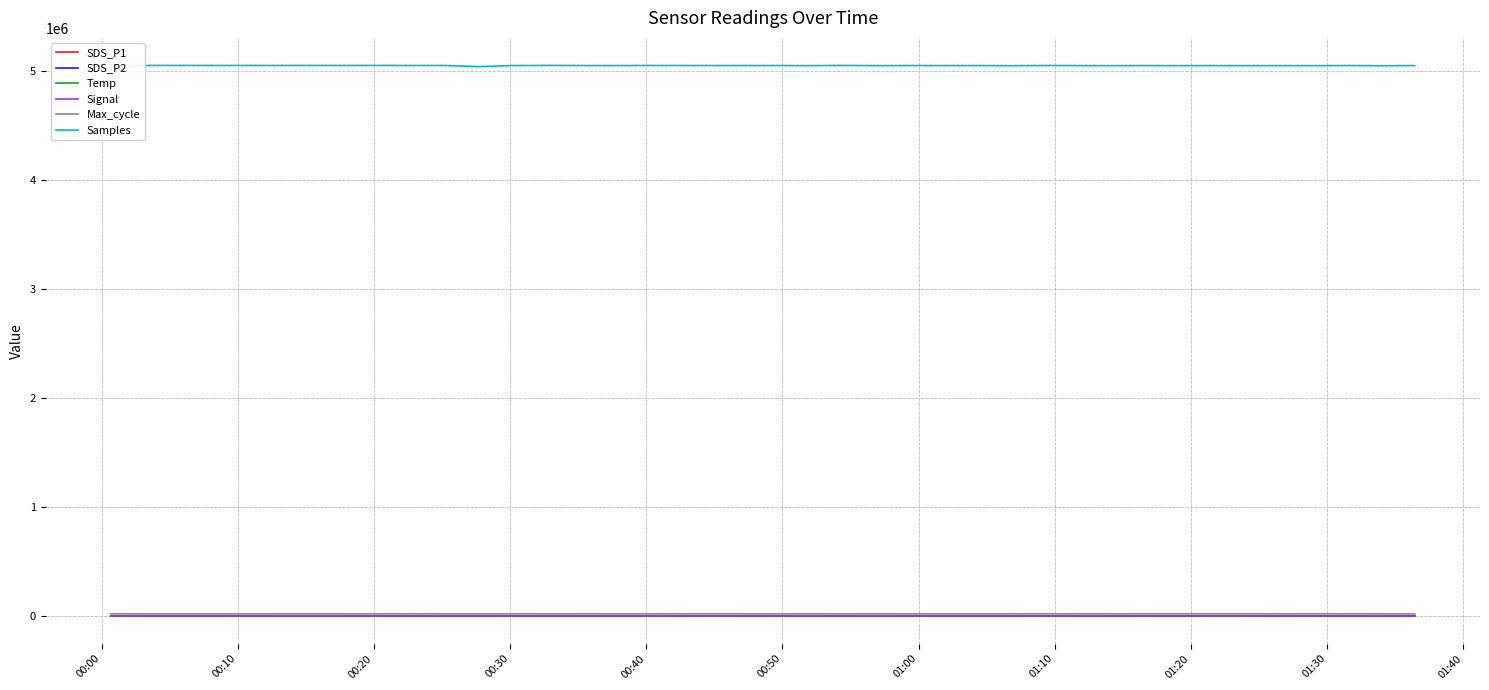

What are all the series names shown in the legend?

SDS_P1, SDS_P2, Temp, Signal, Max_cycle, Samples